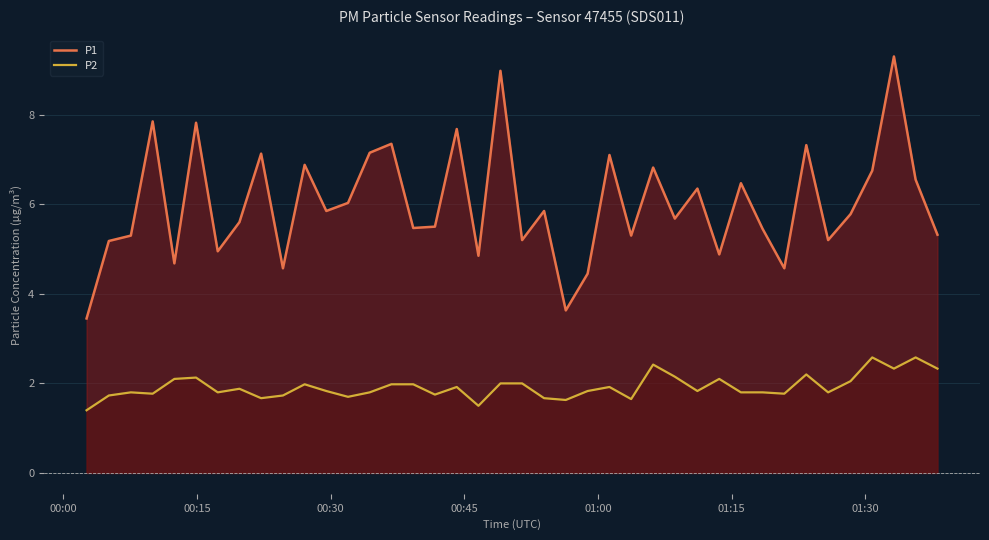

Which series has the largest total across all categories?

P1